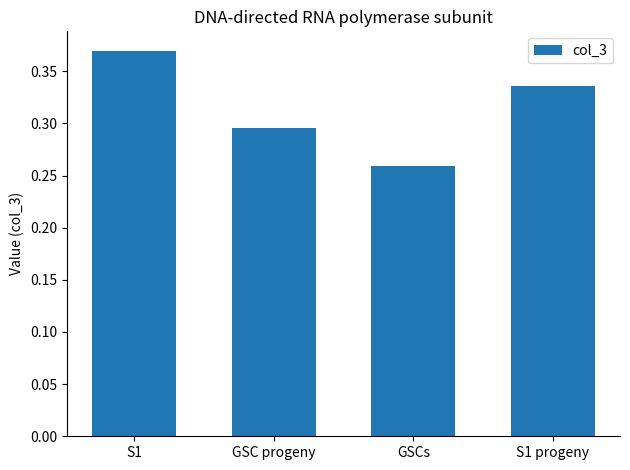

Between S1 and GSC progeny, which is larger?

S1